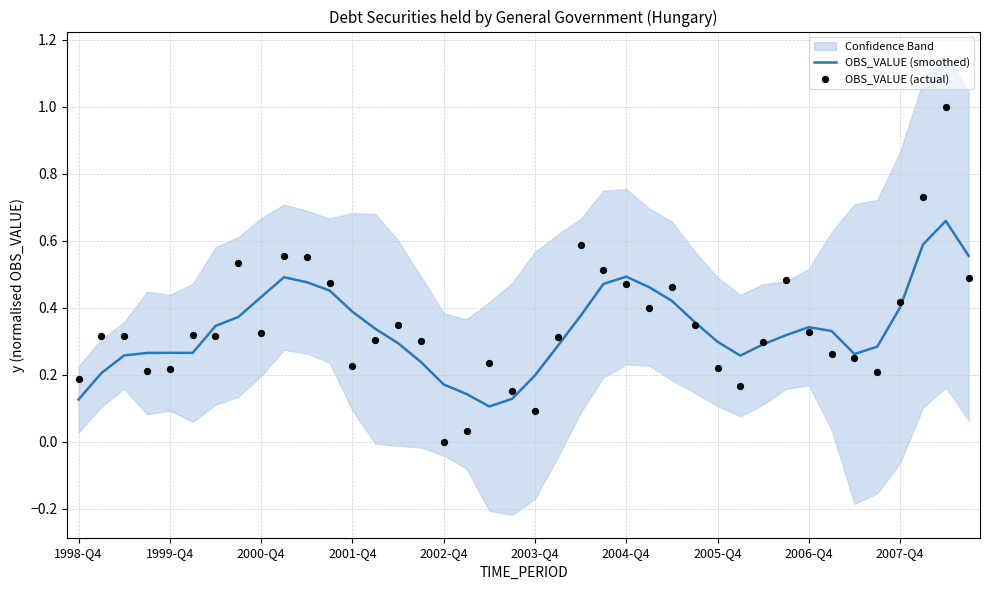

Which series has the largest total across all categories?

OBS_VALUE (actual)